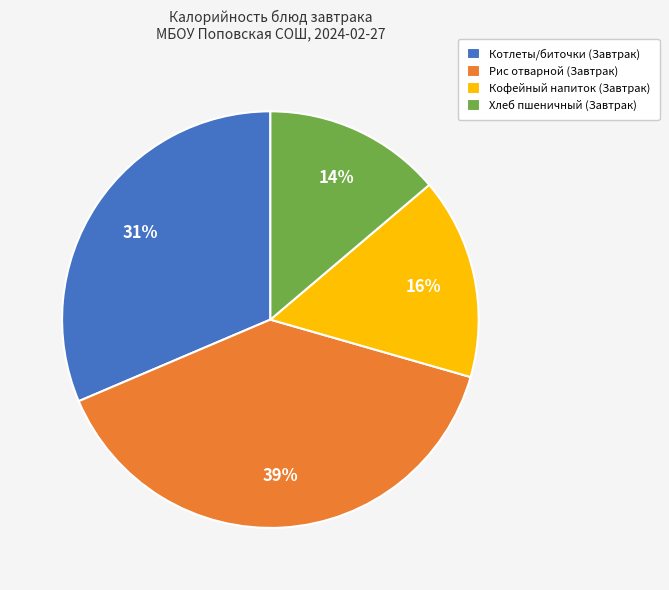

Which has a higher value, Хлеб пшеничный (Завтрак) or Кофейный напиток (Завтрак)?

Кофейный напиток (Завтрак)